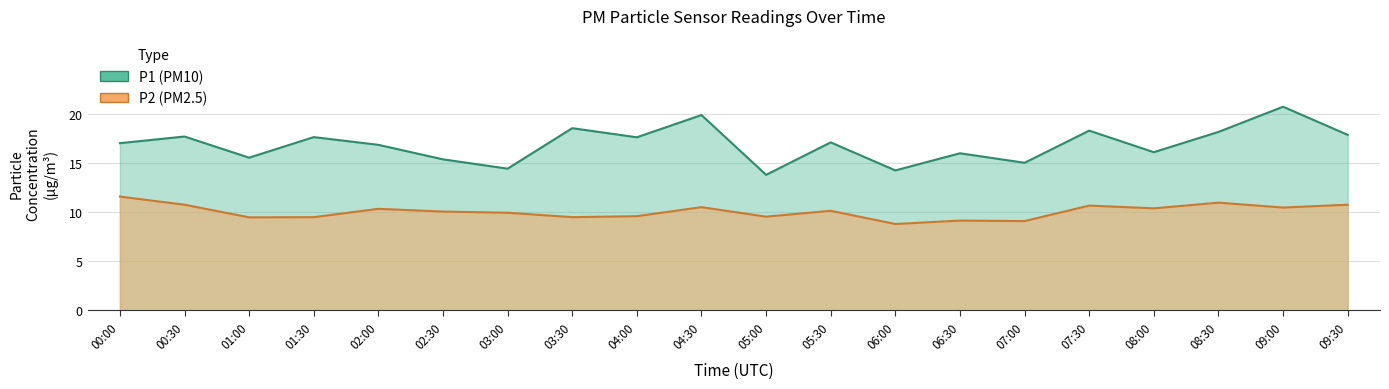

How many interior local peaks does the P2 series have?

6